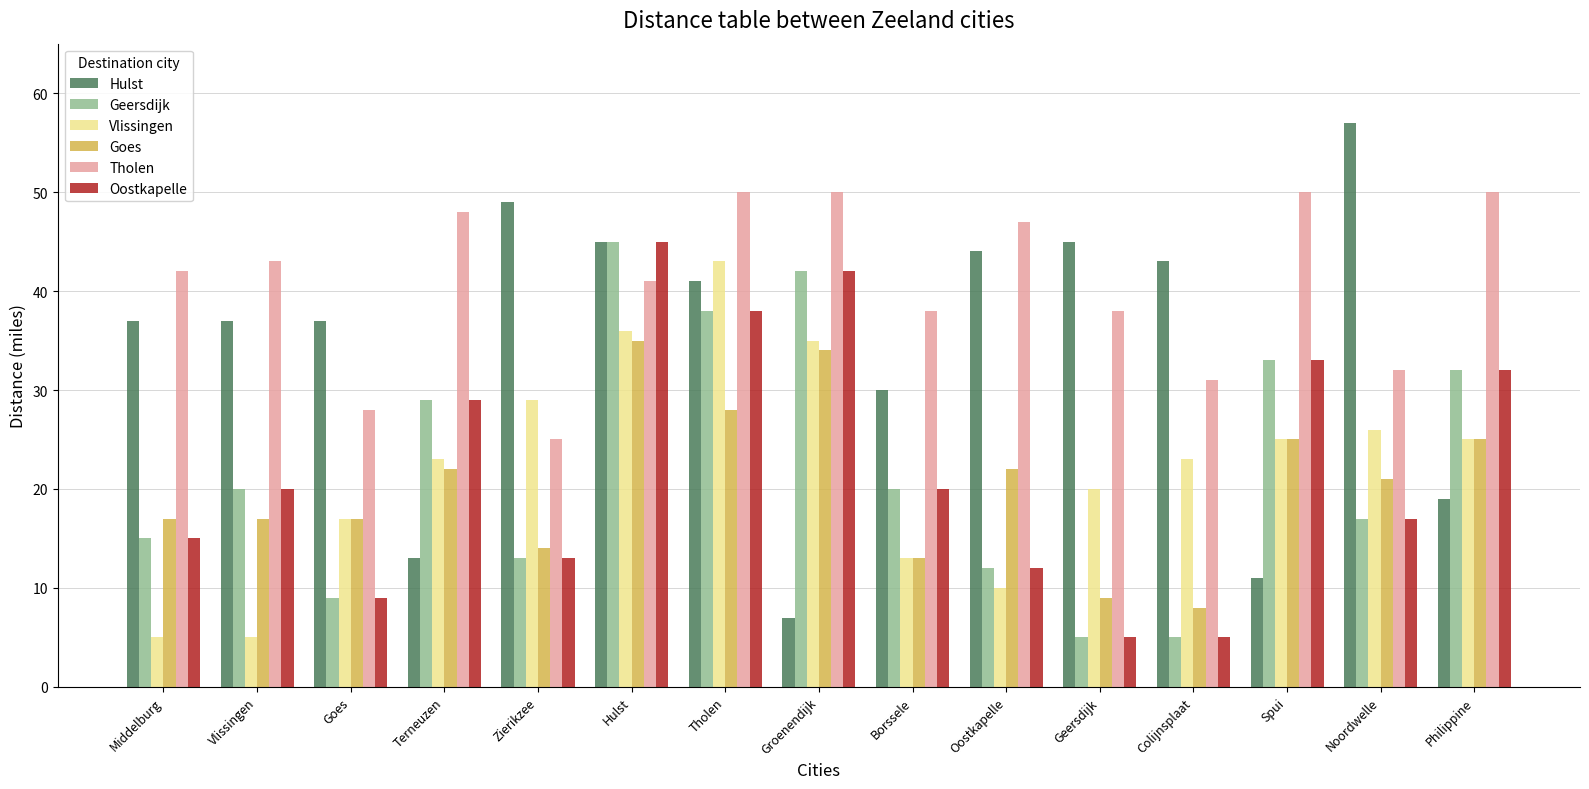

What is the maximum value shown in the chart?

57